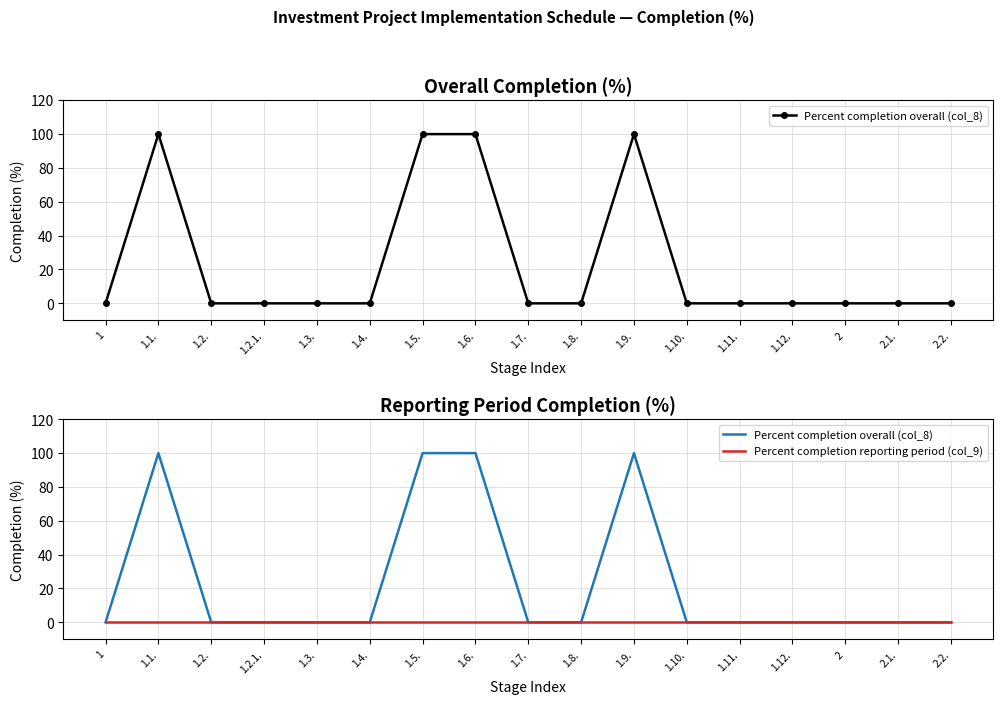

Is the value of Percent completion reporting period (col_9) at 1.8. greater than the value of Percent completion overall (col_8) at 1.11.?

No